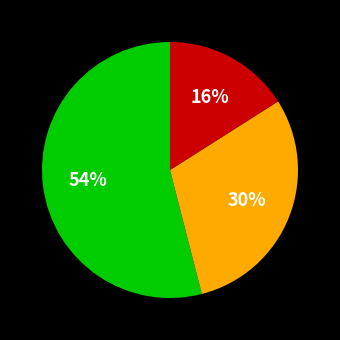

Is there any slice that represents more than half of the pie?

Yes